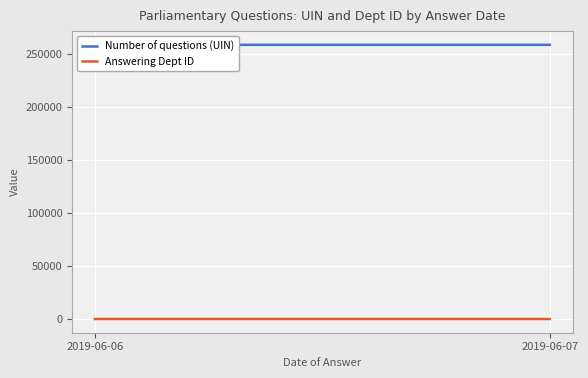

What are all the series names shown in the legend?

Number of questions (UIN), Answering Dept ID